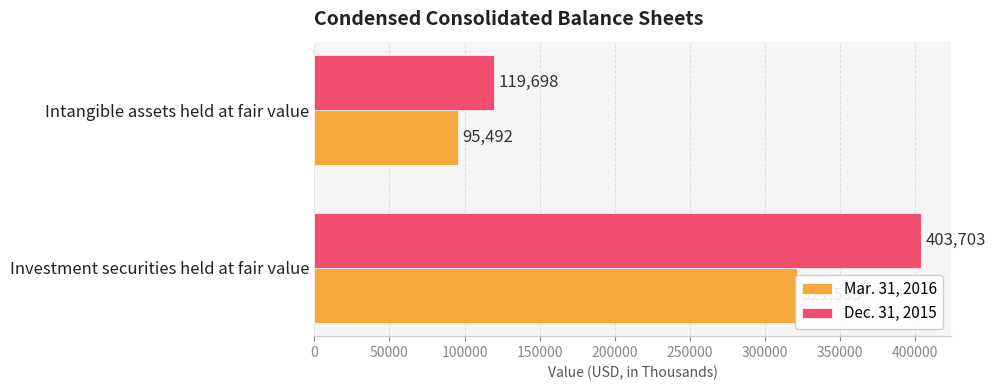

What is the spread (max minus min) of values at Investment securities held at fair value?

82170